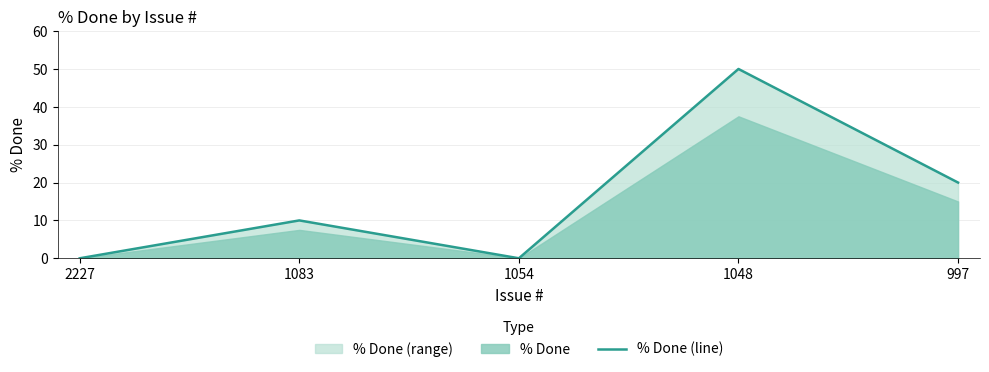

Reading left to right, list all the values displayed in this chart.

2227=0	1083=10	1054=0	1048=50	997=20